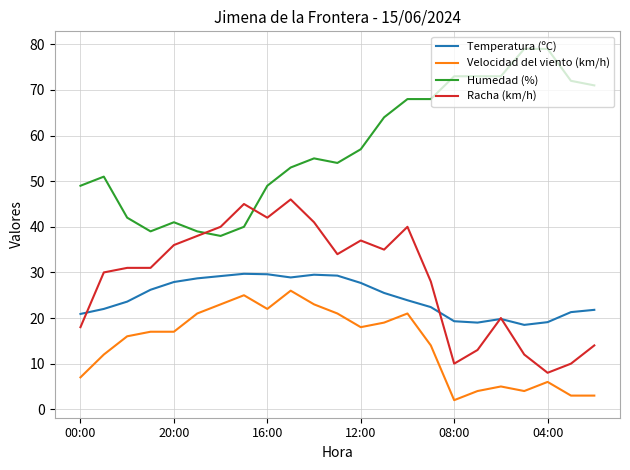

List the series in order of their peak value, highest first.

Humedad (%), Racha (km/h), Temperatura (ºC), Velocidad del viento (km/h)